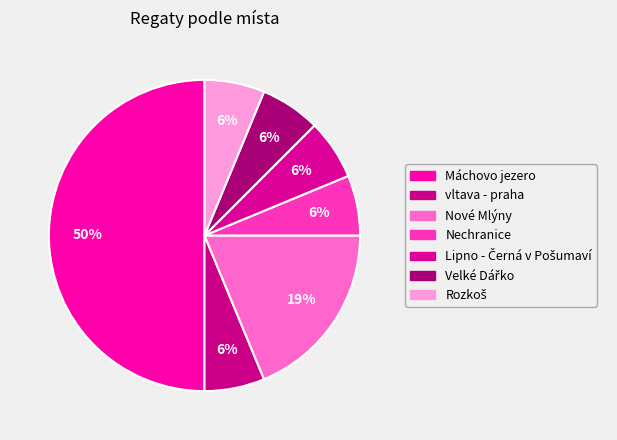

Is it true that Velké Dářko is 6% of the pie?

True